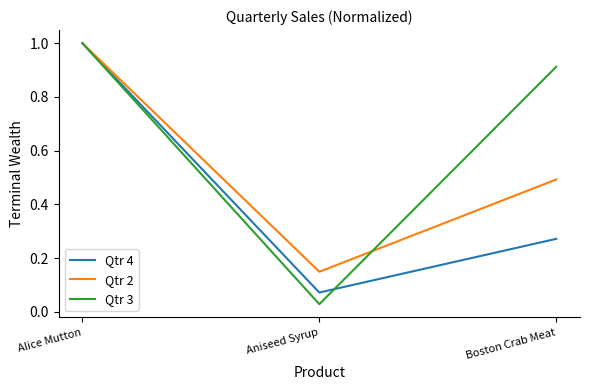

List the labels in order of Qtr 3 value, smallest first.

Aniseed Syrup, Boston Crab Meat, Alice Mutton